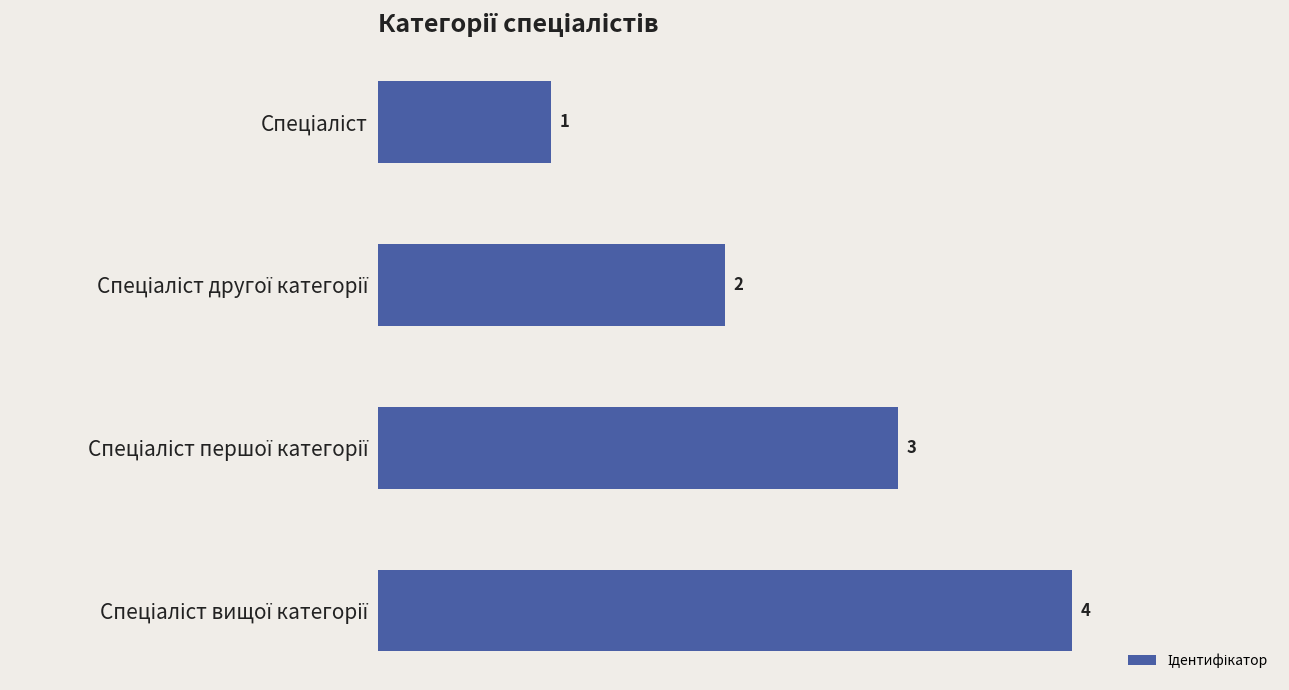

What is the sum of all values?

10